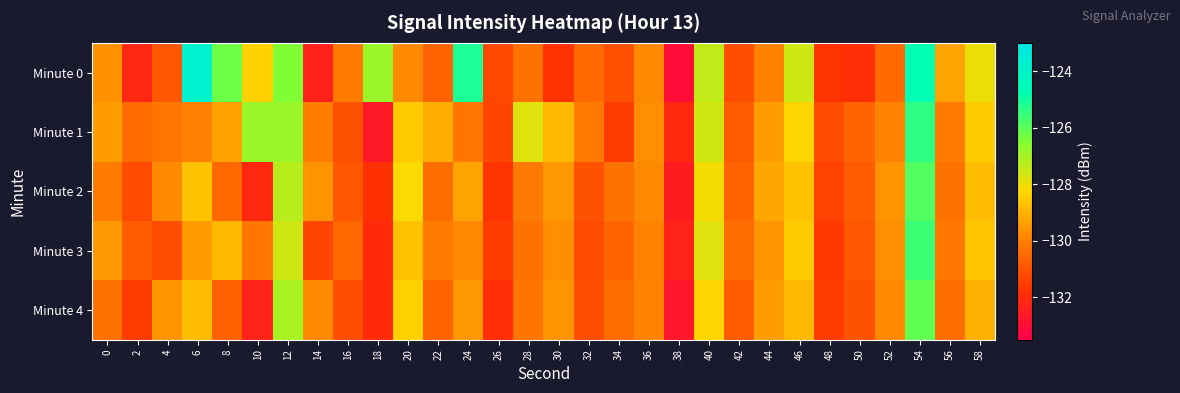

How many distinct data groups are displayed?

5